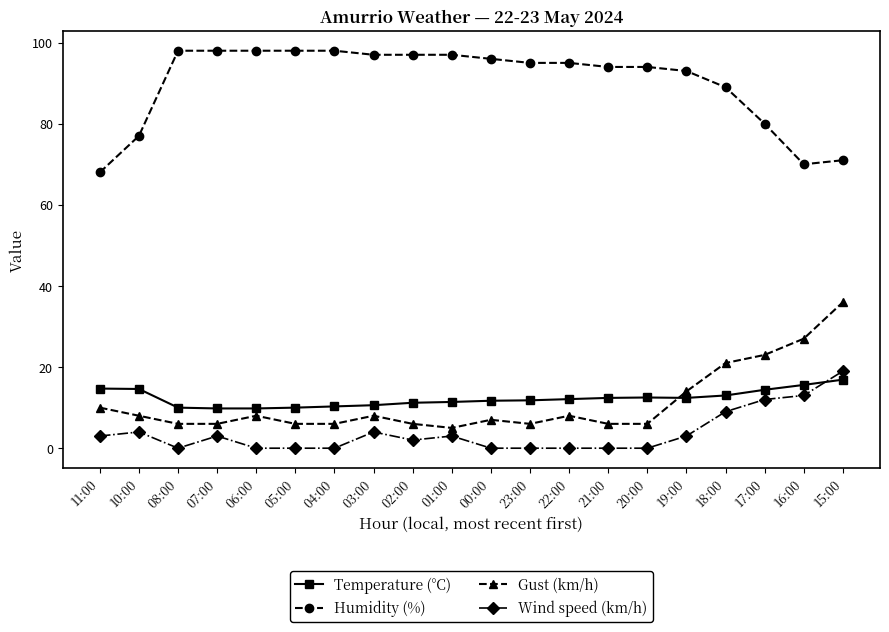

What is the total value across all series at 19:00?

122.4